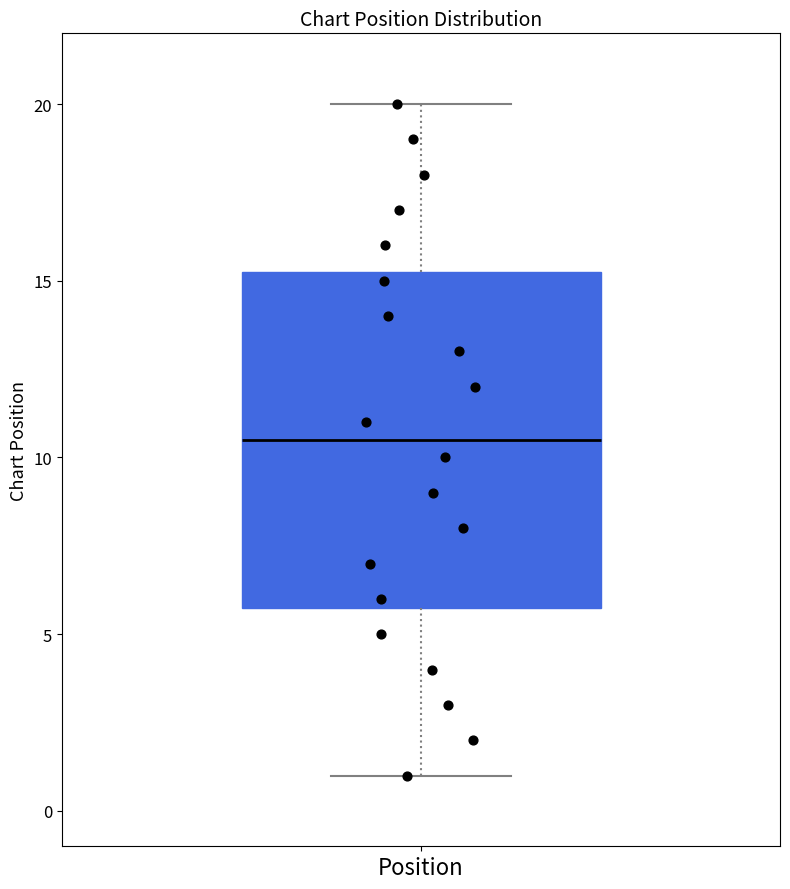

Read this box plot against the y-axis: the position of the median line, the range covered by the box, and the ends of both whiskers. The values are not printed on the chart, so give them approximately, as read against the axis.

median 10.5, box 6.0 to 15.5, whiskers 1.0 to 20.0